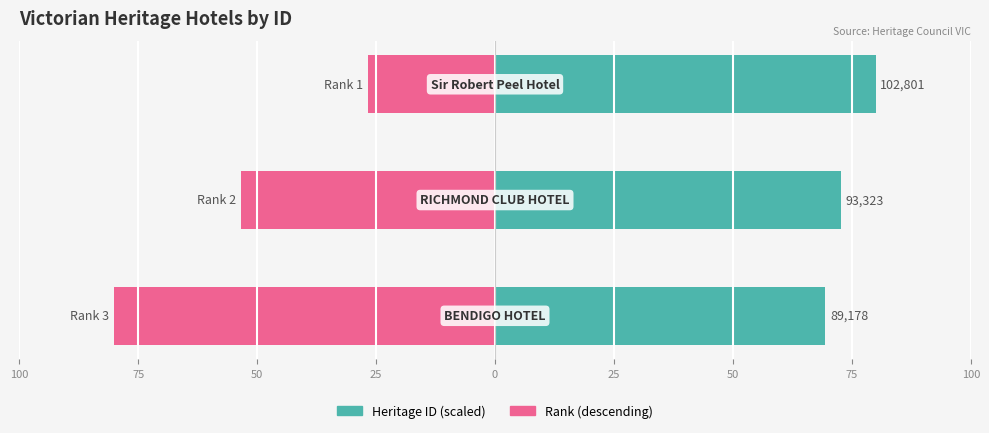

What is the average value of the Heritage ID (scaled) series?

74.0